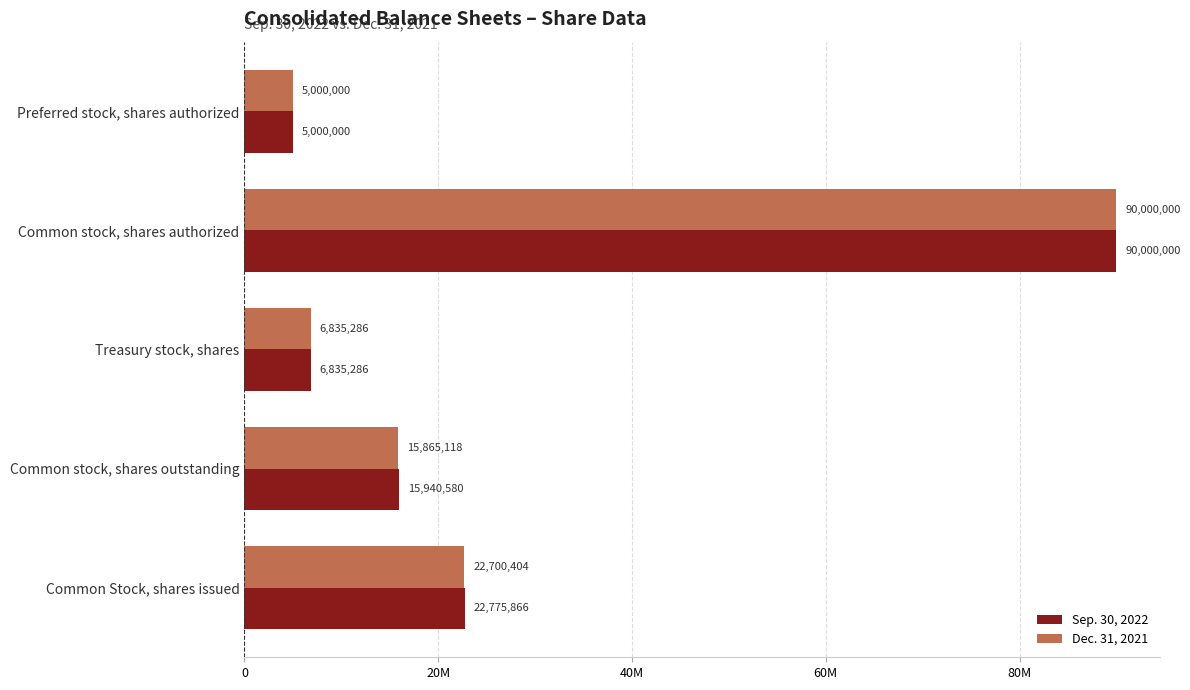

What is the sum of all Dec. 31, 2021 values?

140400808